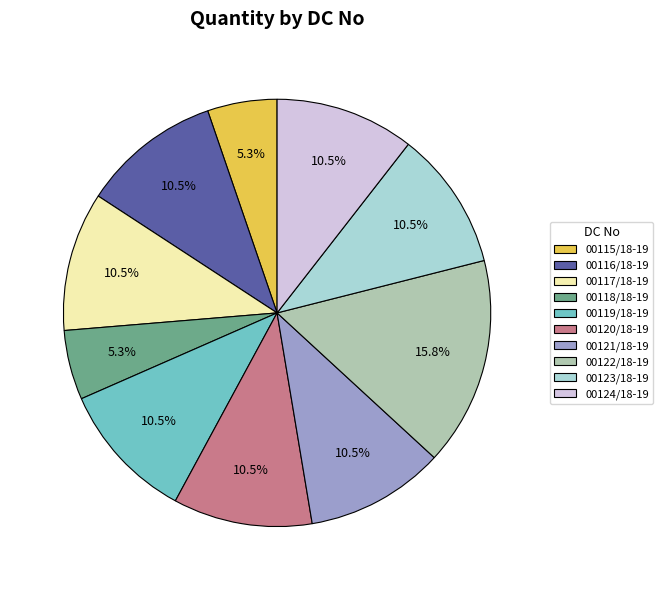

Which slice is the largest?

00122/18-19